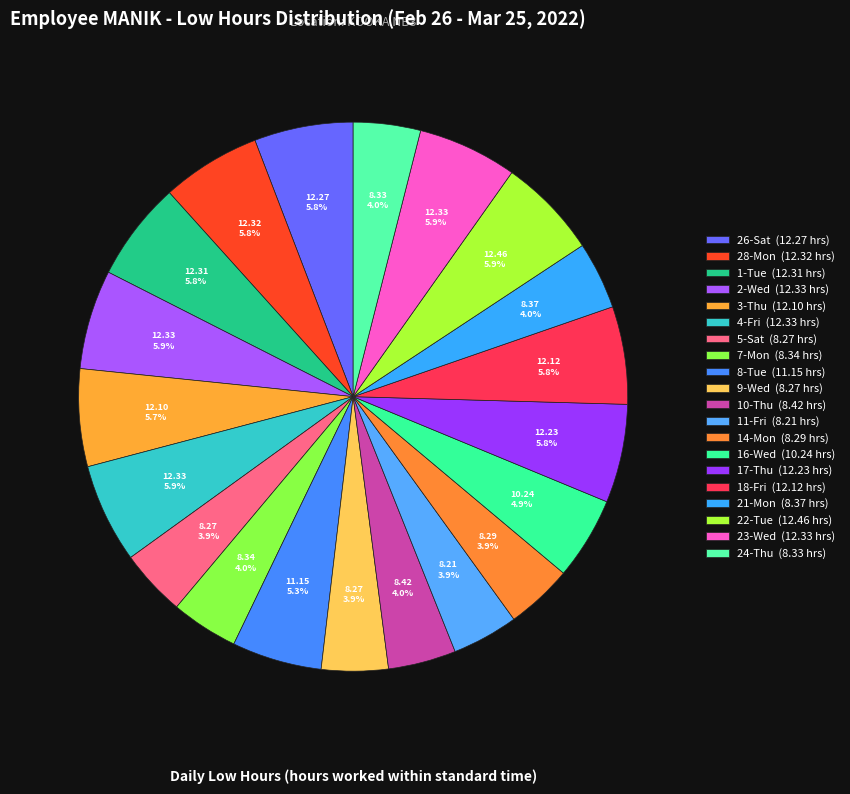

To the nearest percent, what is the average slice percentage?

5%